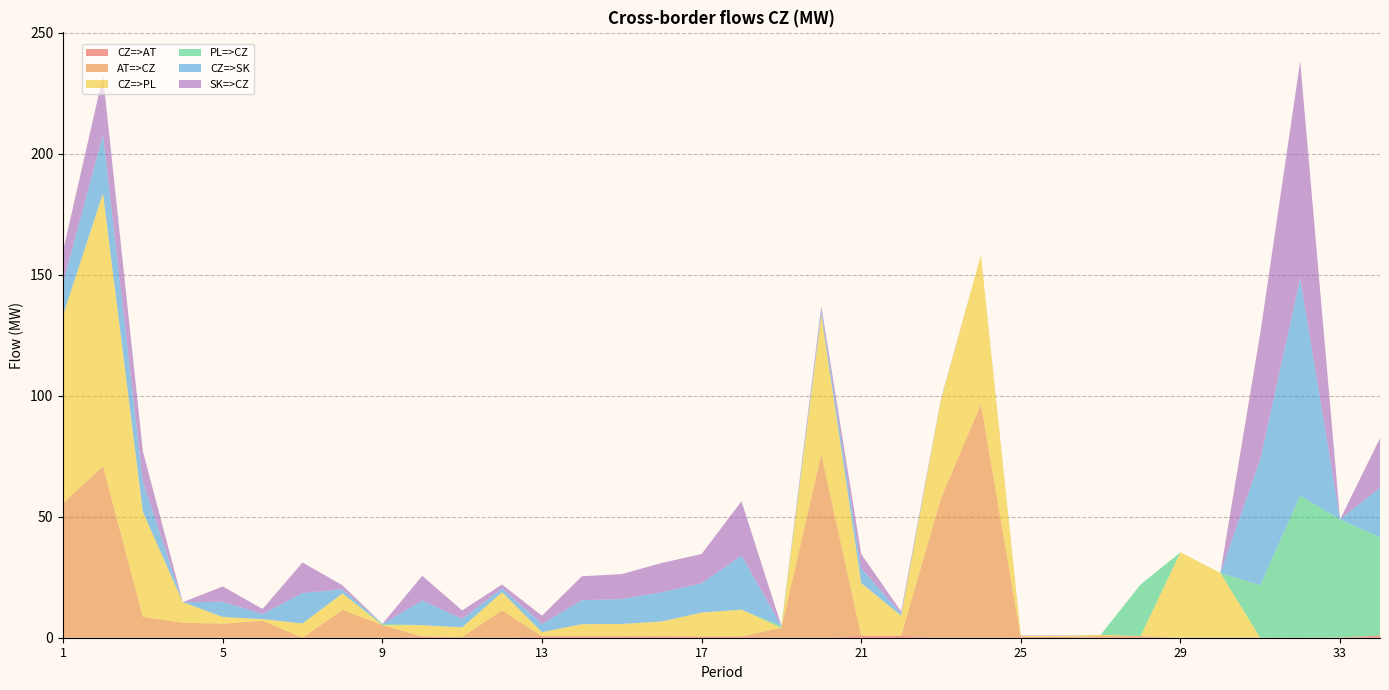

Reading left to right, what are all the values shown in this chart?

CZ=>AT: 0.0	0.0	0.0	0.0	0.0	0.0	0.0	0.0	0.0	0.5	0.0	0.0	0.6	0.6	0.6	0.6	0.5	0.5	0.0	0.0	0.8	0.8	0.0	0.0	0.3	0.3	0.0	0.0	0.0	0.0	0.0	0.0	0.0	0.9
AT=>CZ: 55.5	70.9	8.6	6.2	5.8	7.0	0.0	11.5	5.2	0.0	0.3	11.3	0.0	0.0	0.0	0.0	0.0	0.0	4.1	75.8	0.0	0.0	57.7	96.5	0.0	0.0	0.7	0.7	0.0	0.0	0.0	0.0	0.1	0.0
CZ=>PL: 77.9	112.8	43.4	8.5	2.8	0.7	5.9	6.8	0.0	4.7	4.0	7.5	1.7	5.0	5.1	6.1	9.9	11.1	0.0	57.6	21.8	8.3	40.8	61.7	0.5	0.5	0.5	0.0	35.3	26.8	0.0	0.0	0.0	0.0
PL=>CZ: 0.0	0.0	0.0	0.0	0.0	0.0	0.0	0.0	0.5	0.0	0.0	0.0	0.0	0.0	0.0	0.0	0.0	0.0	0.8	0.0	0.0	0.0	0.0	0.0	0.0	0.0	0.0	21.3	0.0	0.0	21.7	58.7	48.8	40.6
CZ=>SK: 13.3	24.3	12.5	0.0	6.3	2.1	12.6	1.7	0.0	10.2	3.5	1.6	3.4	9.9	10.3	12.1	12.1	22.4	0.0	1.8	6.0	0.9	0.2	0.0	0.1	0.1	0.0	0.0	0.0	0.0	52.1	89.8	0.0	20.5
SK=>CZ: 13.3	24.3	12.5	0.0	6.3	2.1	12.6	1.7	0.0	10.2	3.5	1.6	3.4	9.9	10.3	12.1	12.1	22.4	0.0	1.8	6.0	0.9	0.2	0.0	0.1	0.1	0.0	0.0	0.0	0.0	52.1	89.8	0.0	20.5